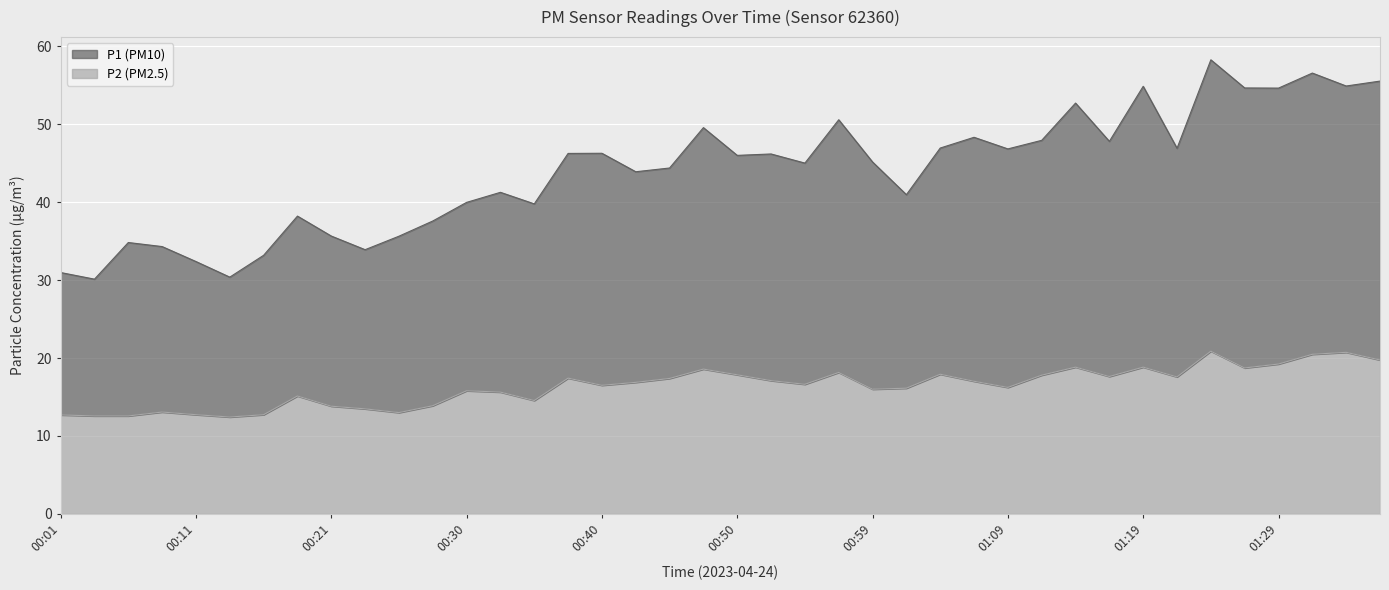

How many lines are shown in the chart?

2